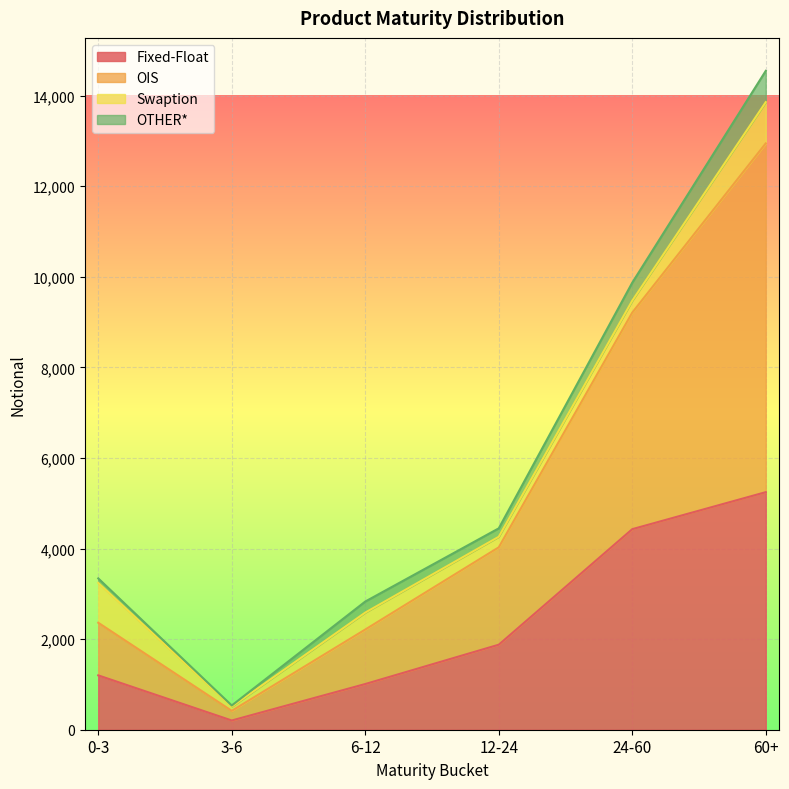

At which category does Fixed-Float reach its first local valley?

3-6